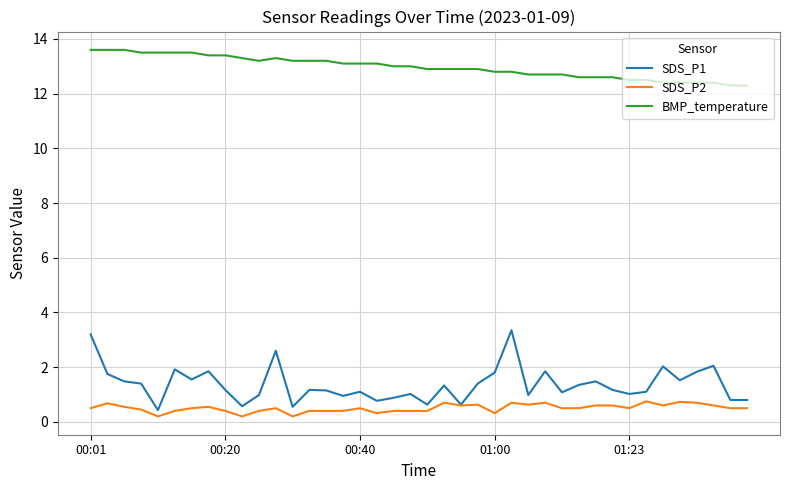

What is the highest value of the SDS_P2 series?

0.8